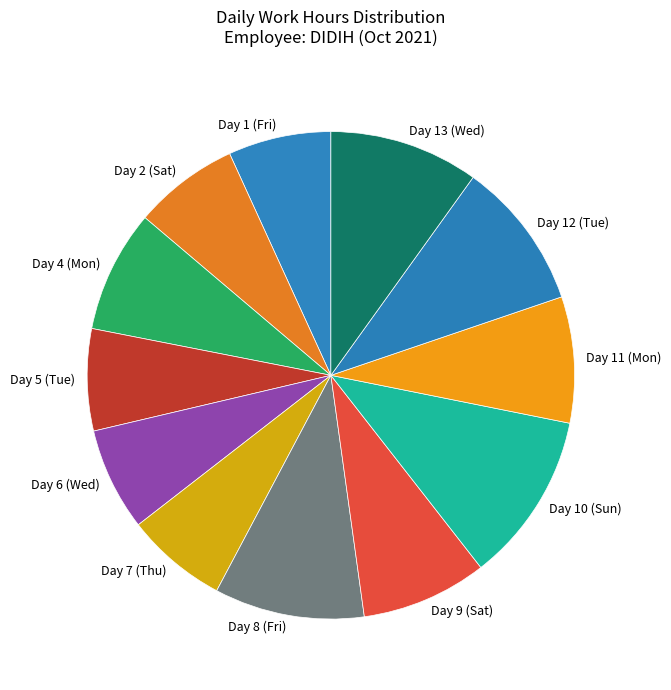

How many segments does this pie chart have?

12